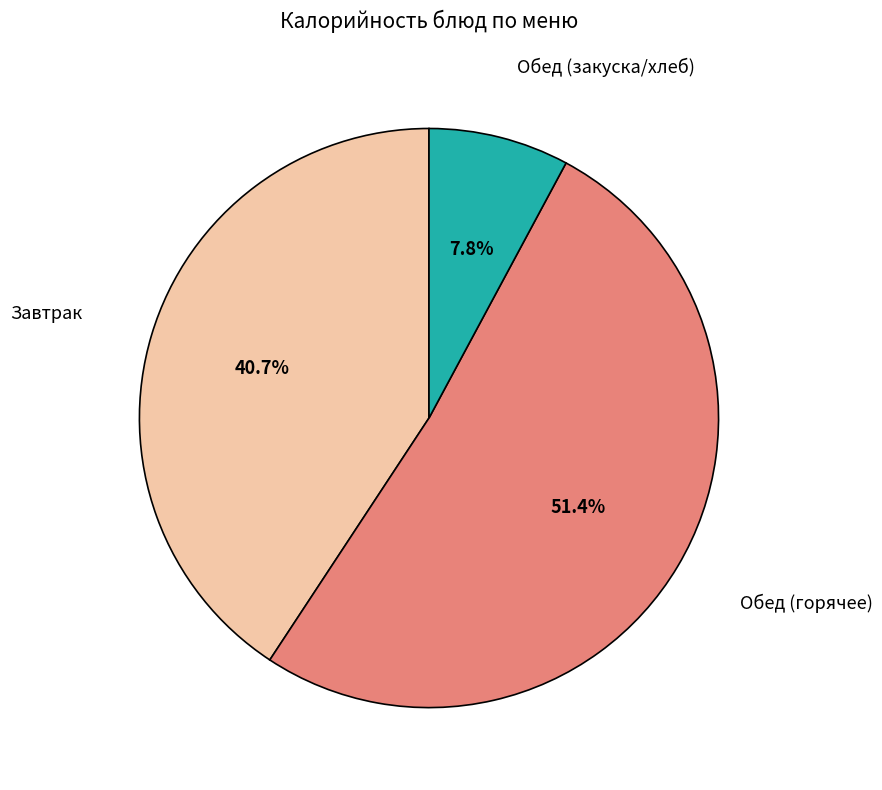

Is there a majority slice in this chart?

Yes